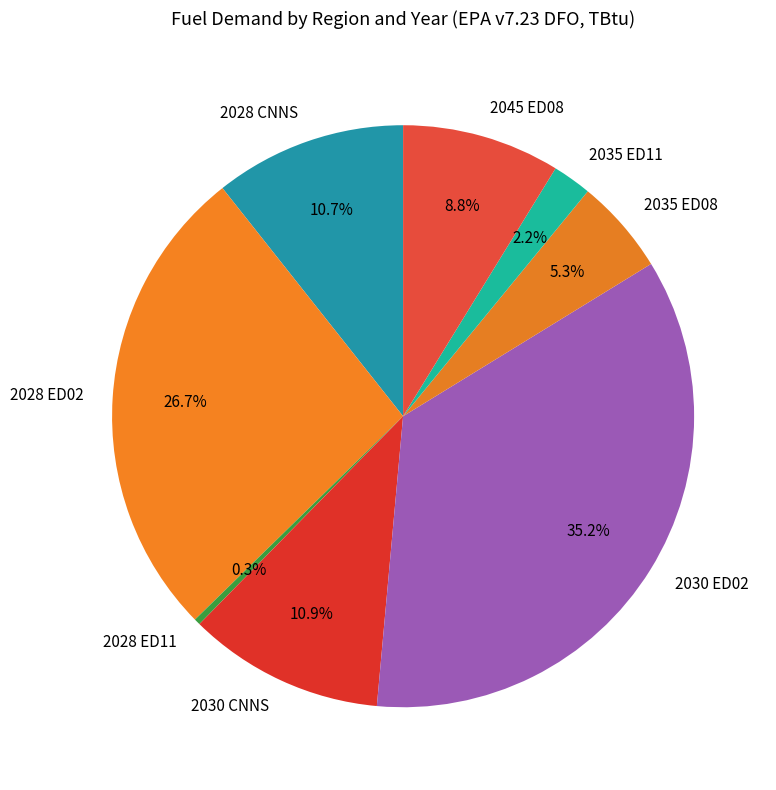

What percentage is the 2035 ED08 slice, to the nearest percent?

5%